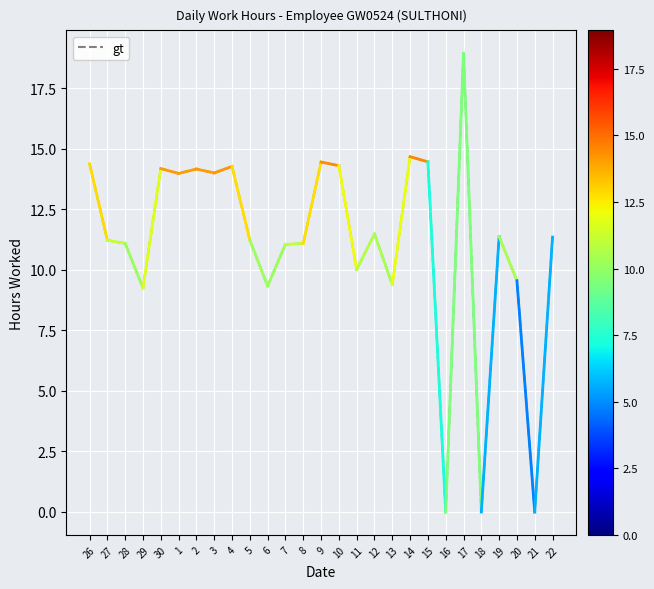

How many interior local valleys (lower than both neighbors) does the data have?

9